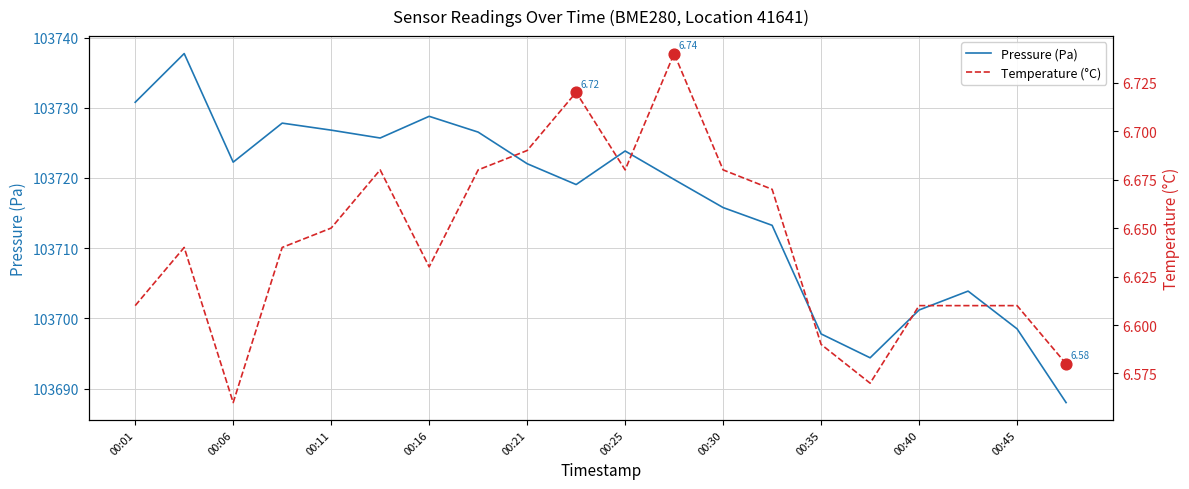

Which series has the largest Y range (max minus min)?

pressure